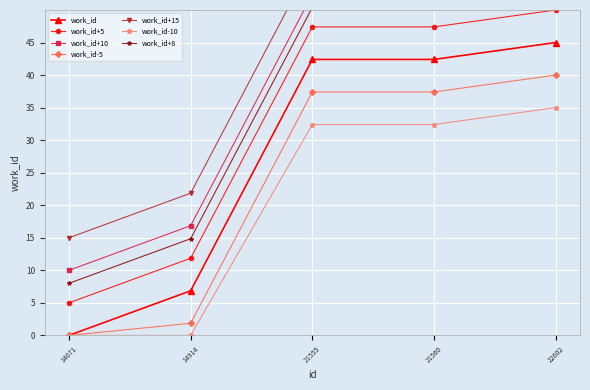

How many data points in work_id are above 42?

3